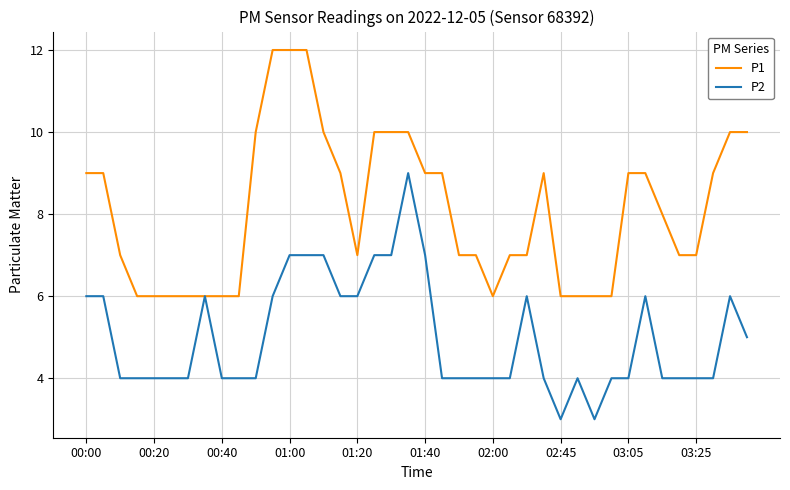

Rank the series by their maximum value, from lowest to highest.

P2, P1